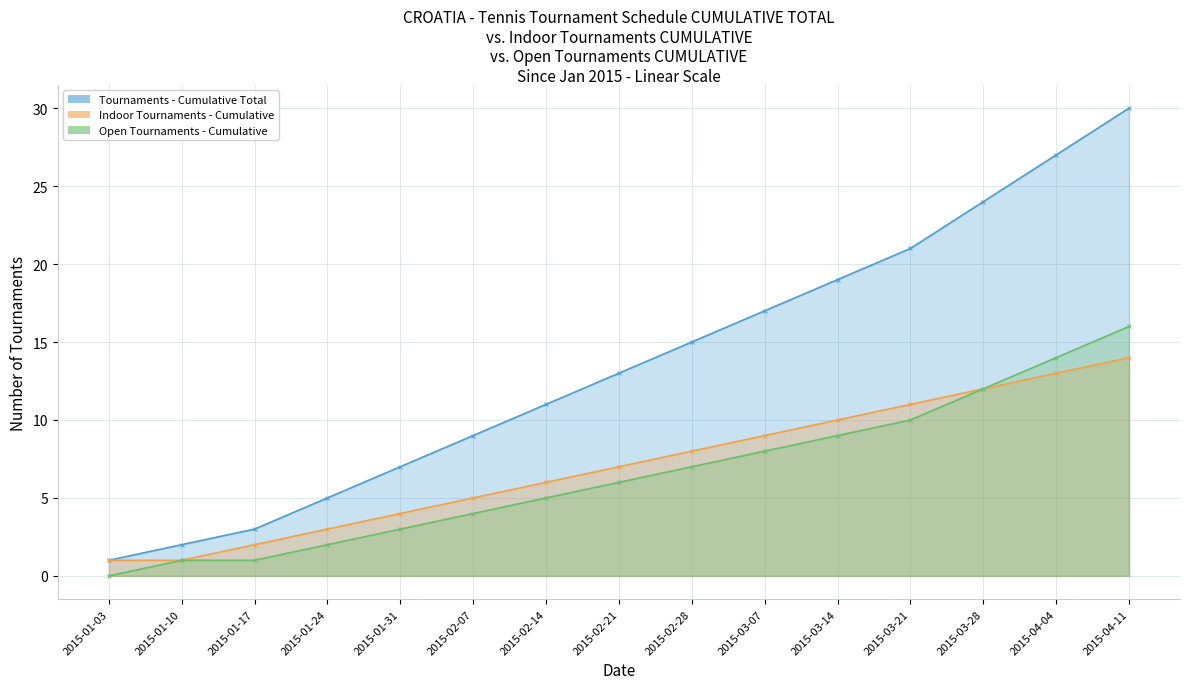

True or false: Open Tournaments - Cumulative and Tournaments - Cumulative Total intersect in this chart.

False